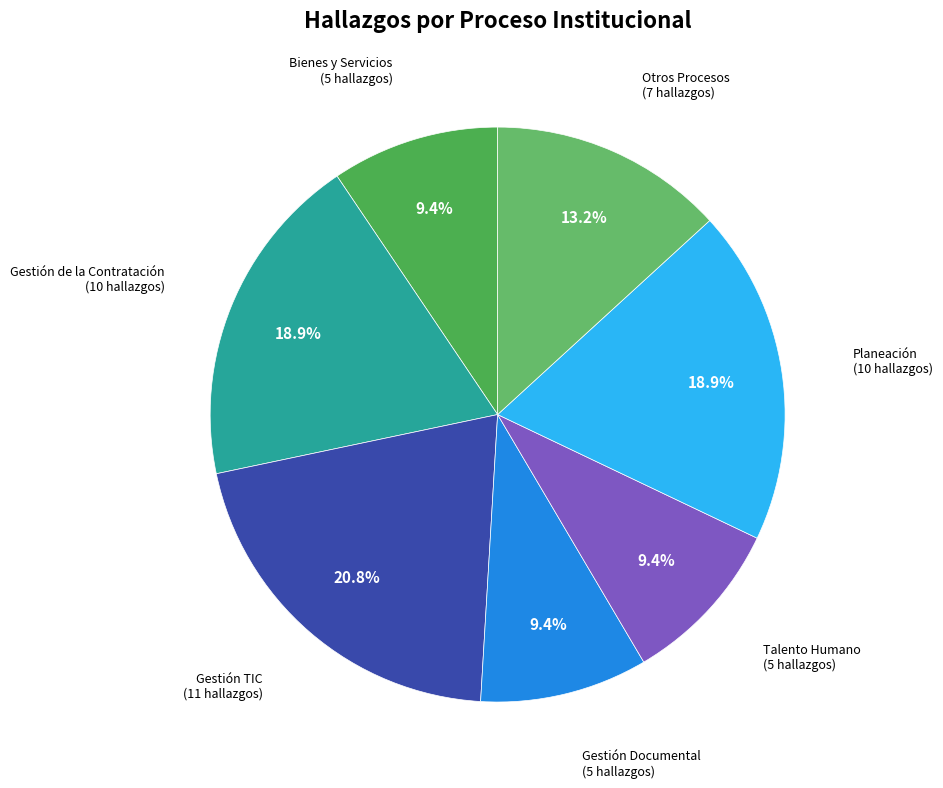

Which category has the smallest portion of the pie?

Bienes y Servicios